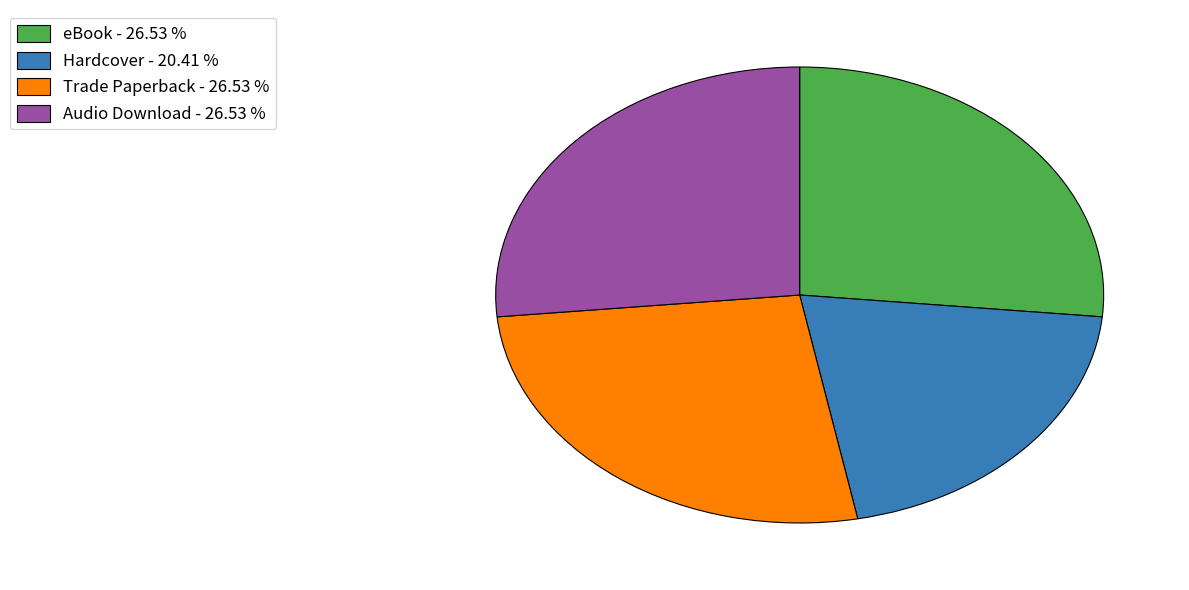

Combined, do eBook - 26.53 % and Hardcover - 20.41 % account for over 50%?

No